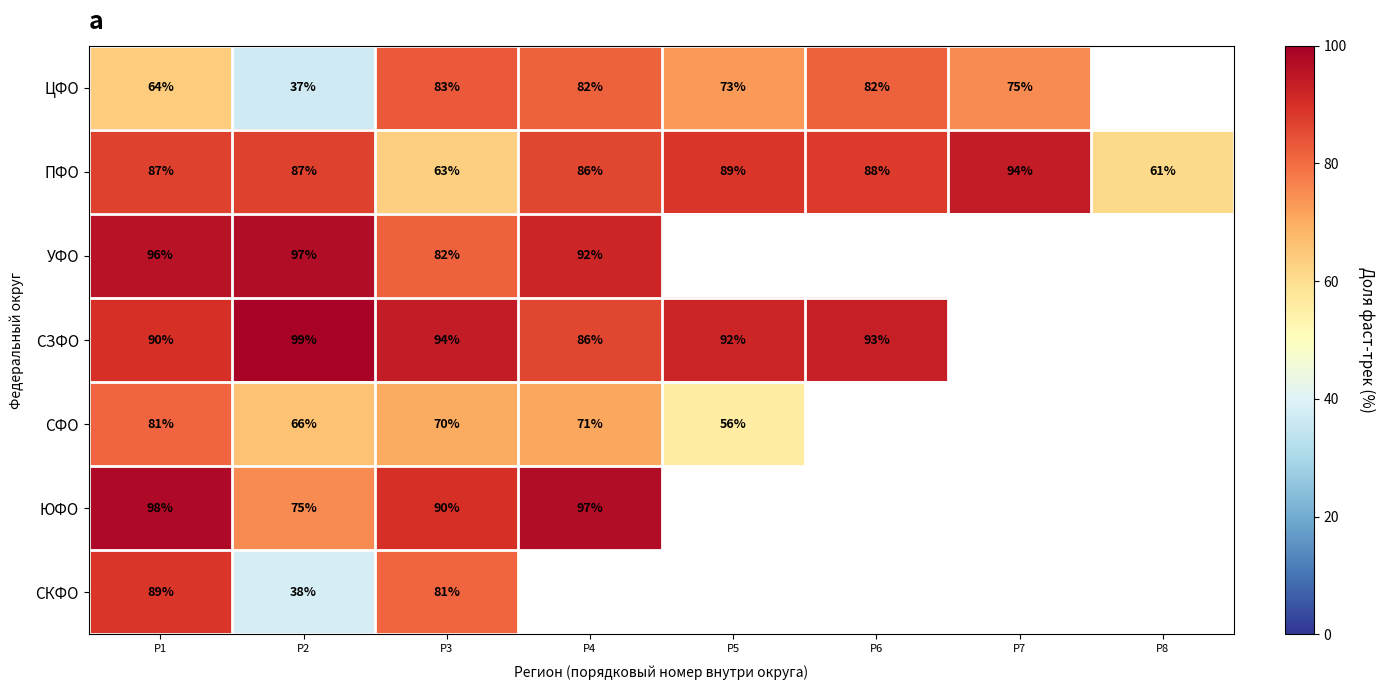

Which has a higher value, Р8 or Р3?

Р3